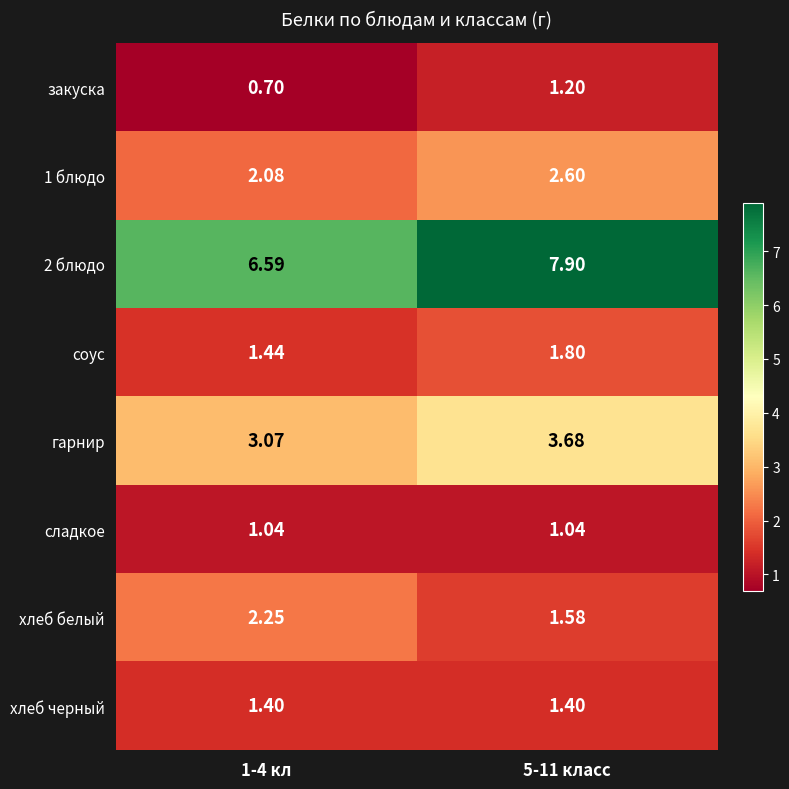

Is the value of соус at 1-4 кл greater than the value of закуска at 5-11 класс?

Yes